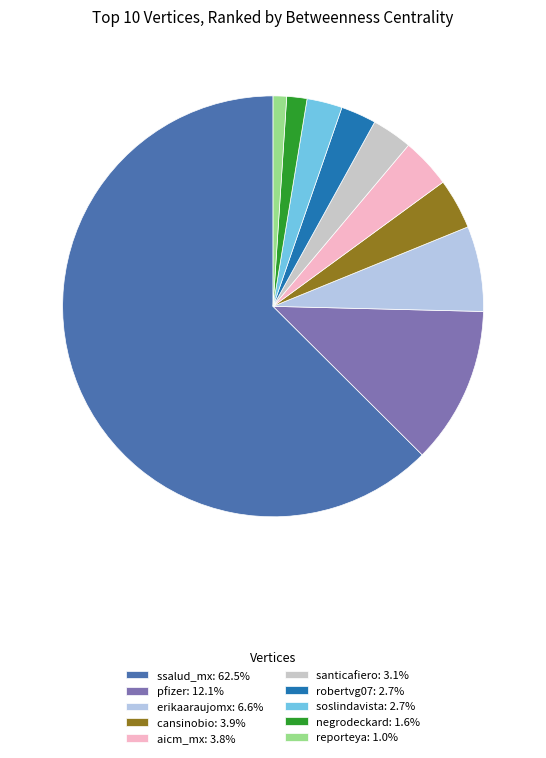

Count the number of slices in the pie.

10